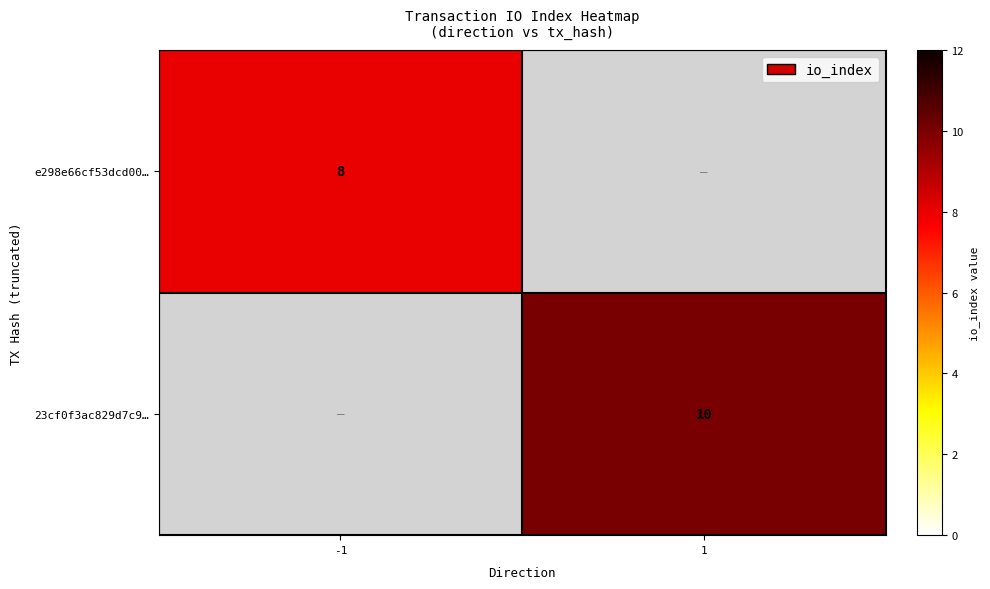

Is it true that e298e66cf53dcd00… equals 8 at -1?

True